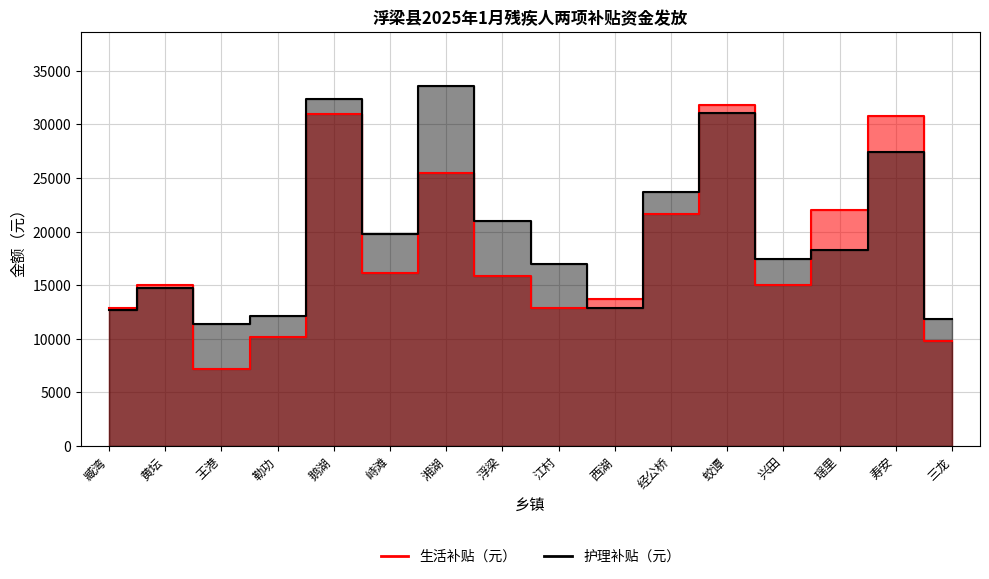

Which series has the widest spread of values?

生活补贴（元）